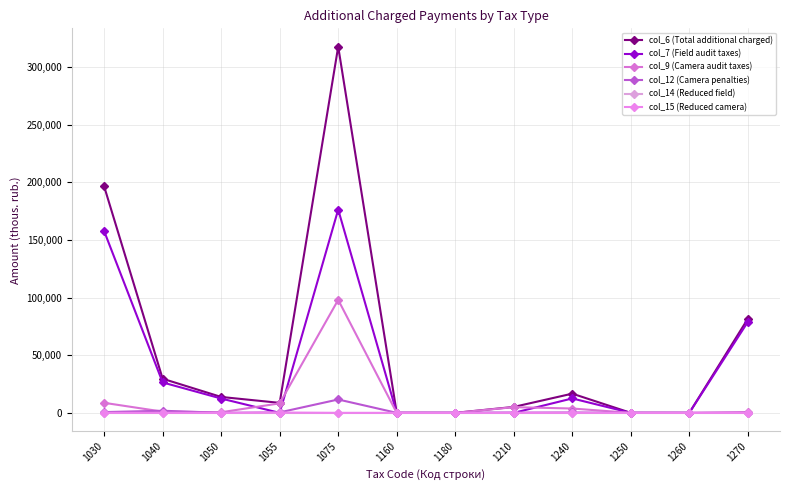

What is the difference between the col_7 (Field audit taxes) values at 1030 and 1270?

78853